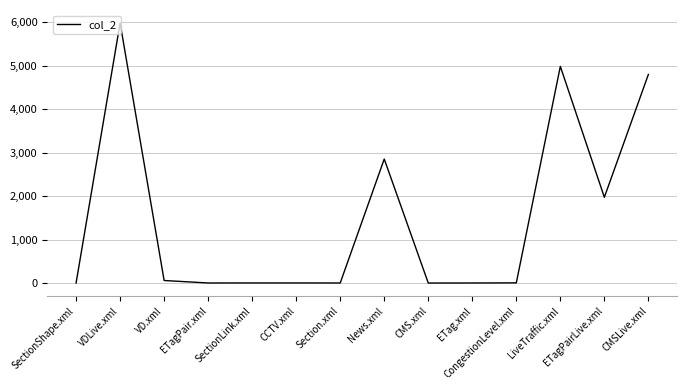

Between News.xml and Section.xml, which is larger?

News.xml